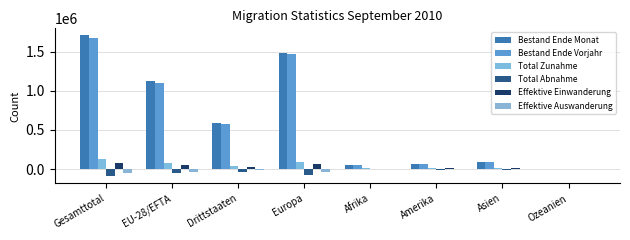

What is the sum of the Total Abnahme values at EU-28/EFTA and Asien?

-66809